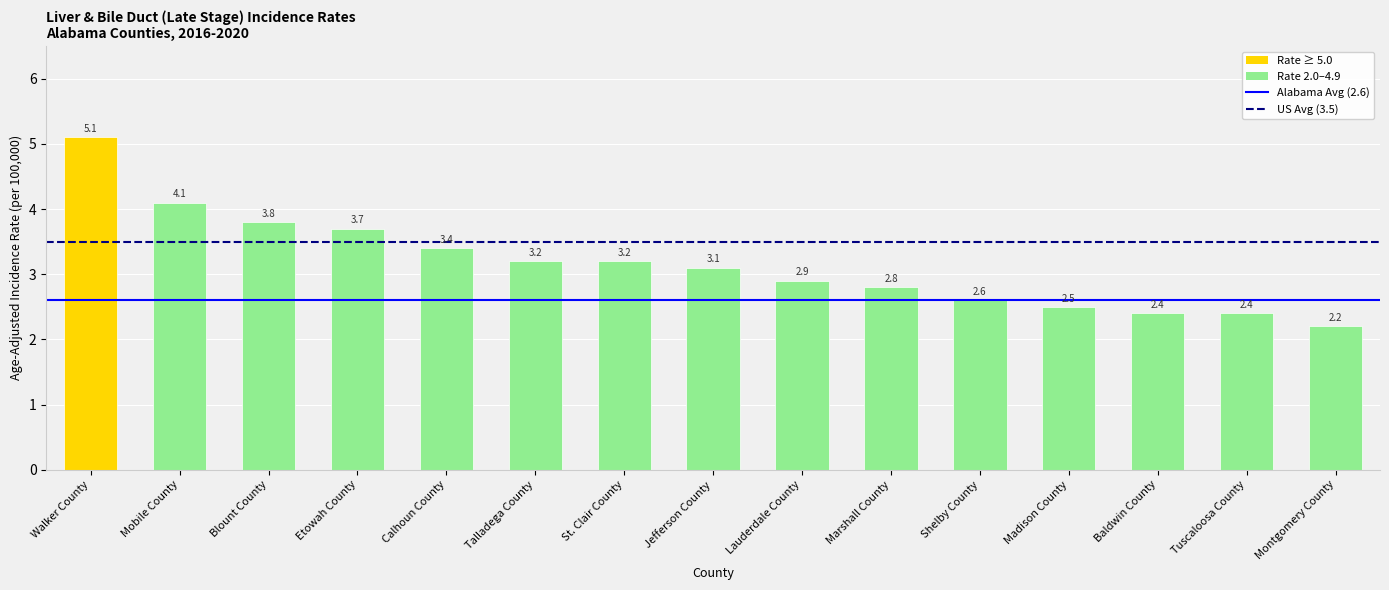

Approximately how many times larger is the value at Baldwin County compared to Montgomery County?

1.1